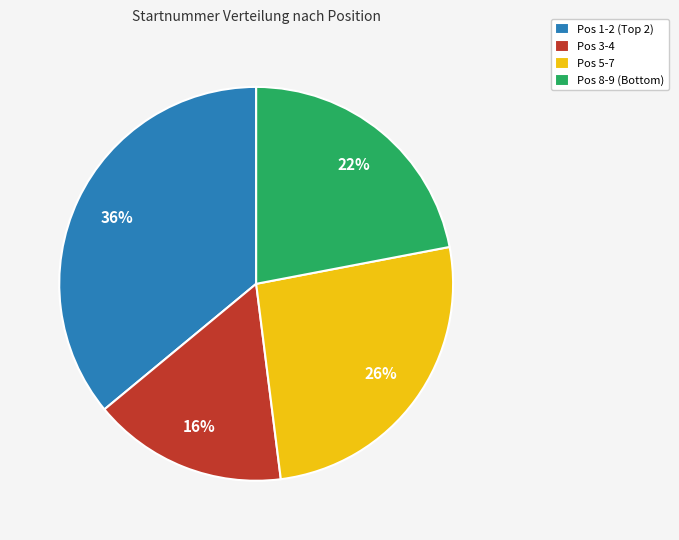

Rank the categories by value from highest to lowest.

Pos 1-2 (Top 2), Pos 5-7, Pos 8-9 (Bottom), Pos 3-4